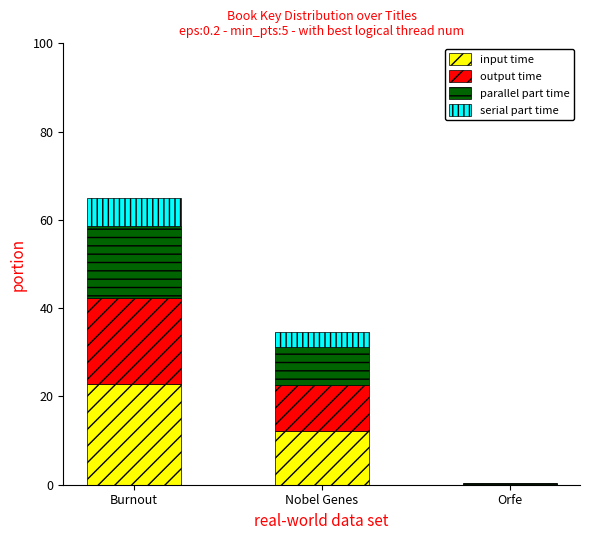

Reading left to right, what are the values for input time?

Burnout=22.8	Nobel Genes=12.1	Orfe=0.1